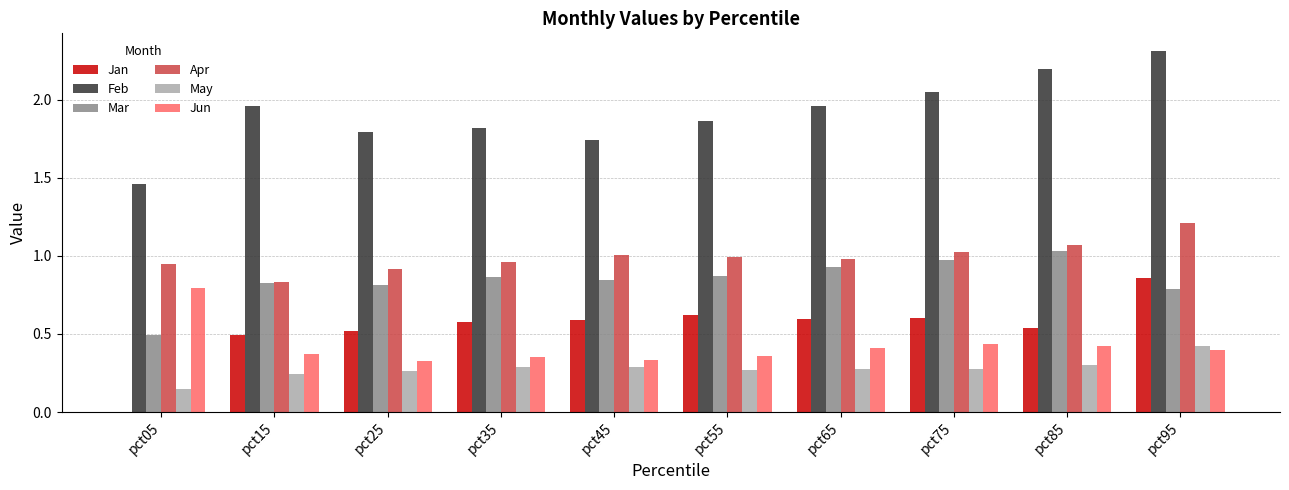

What is the sum of the Feb values at pct35 and pct15?

3.8